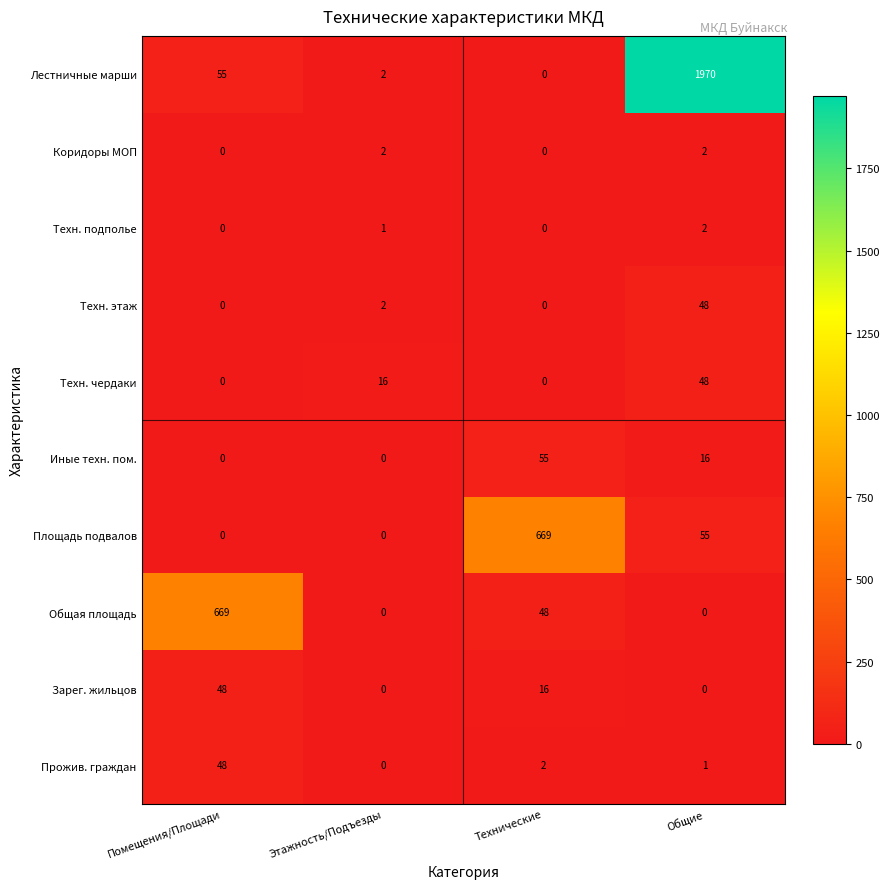

At which label is Техн. этаж closest to 24?

Этажность/Подъезды